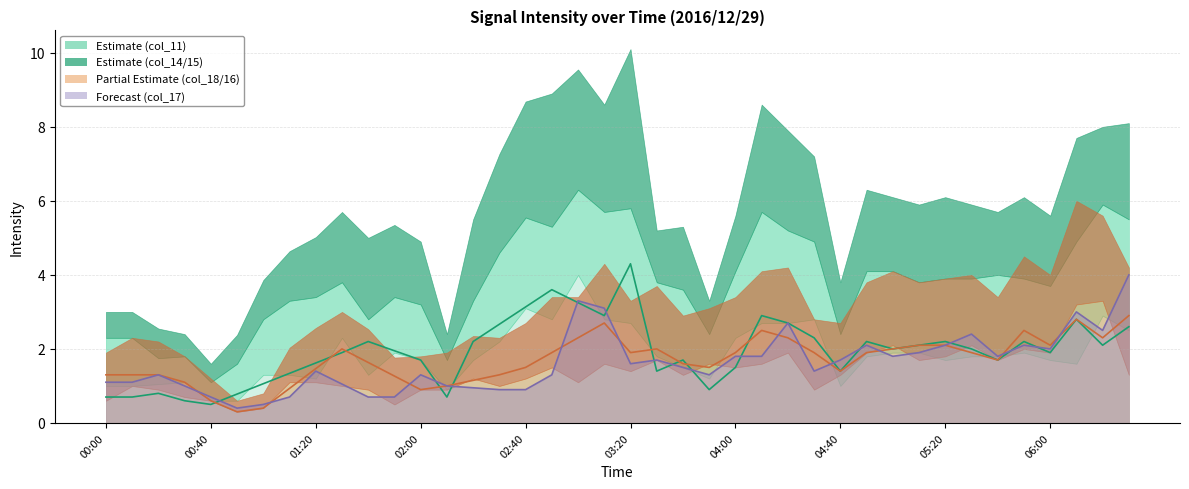

At which category is the sum across all series the highest?

39